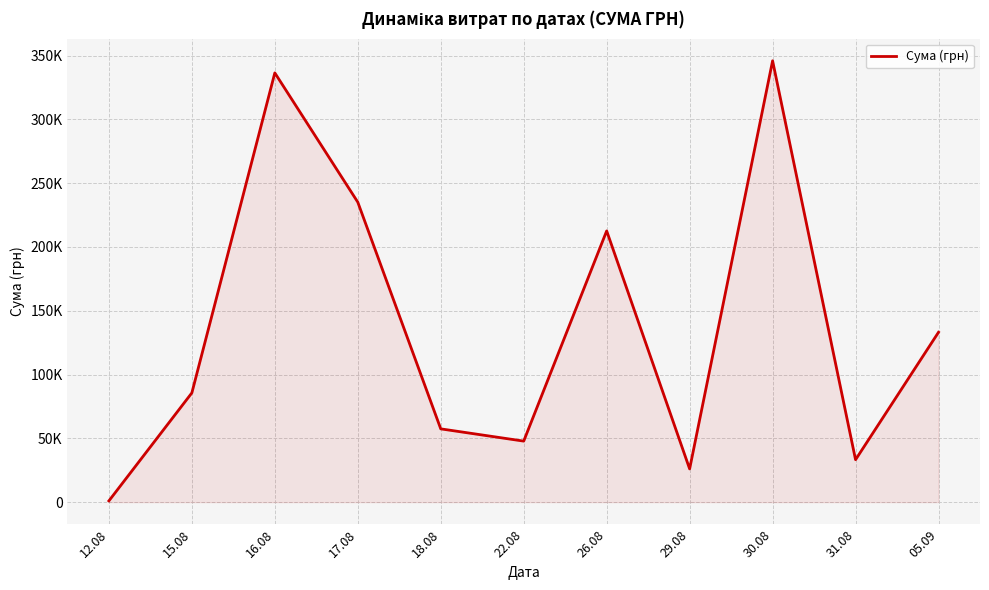

Between 16.08 and 30.08, which is larger?

30.08